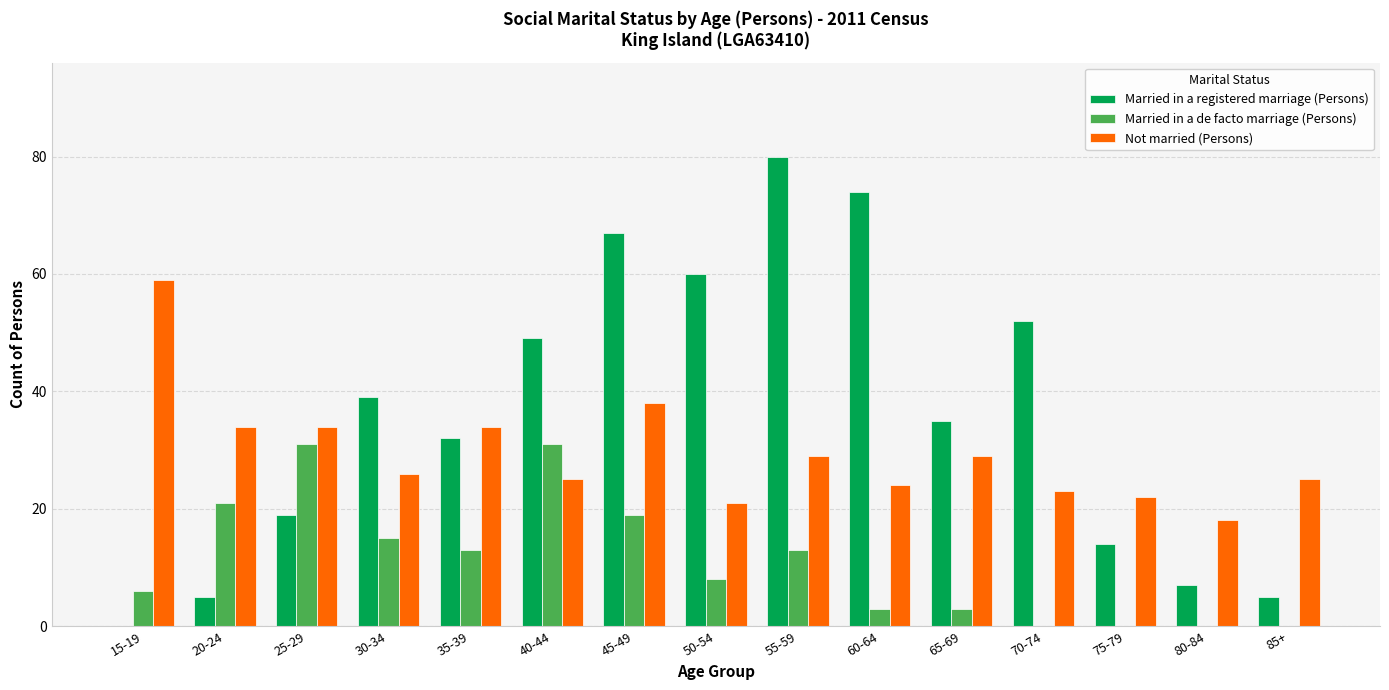

Where does the Married in a de facto marriage (Persons) series first go above 8?

20-24